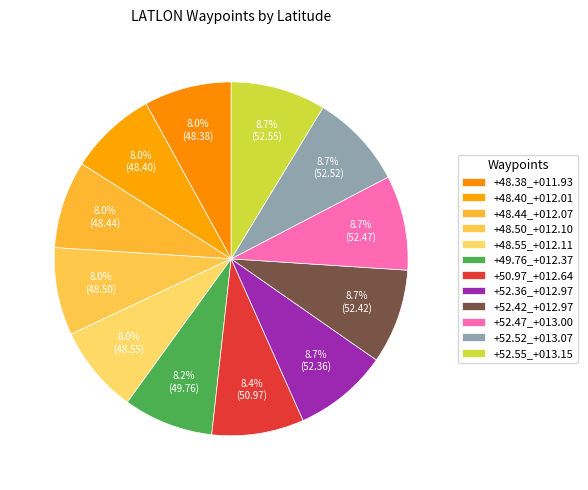

Does +48.44_+012.07 account for over 50% of the chart?

No